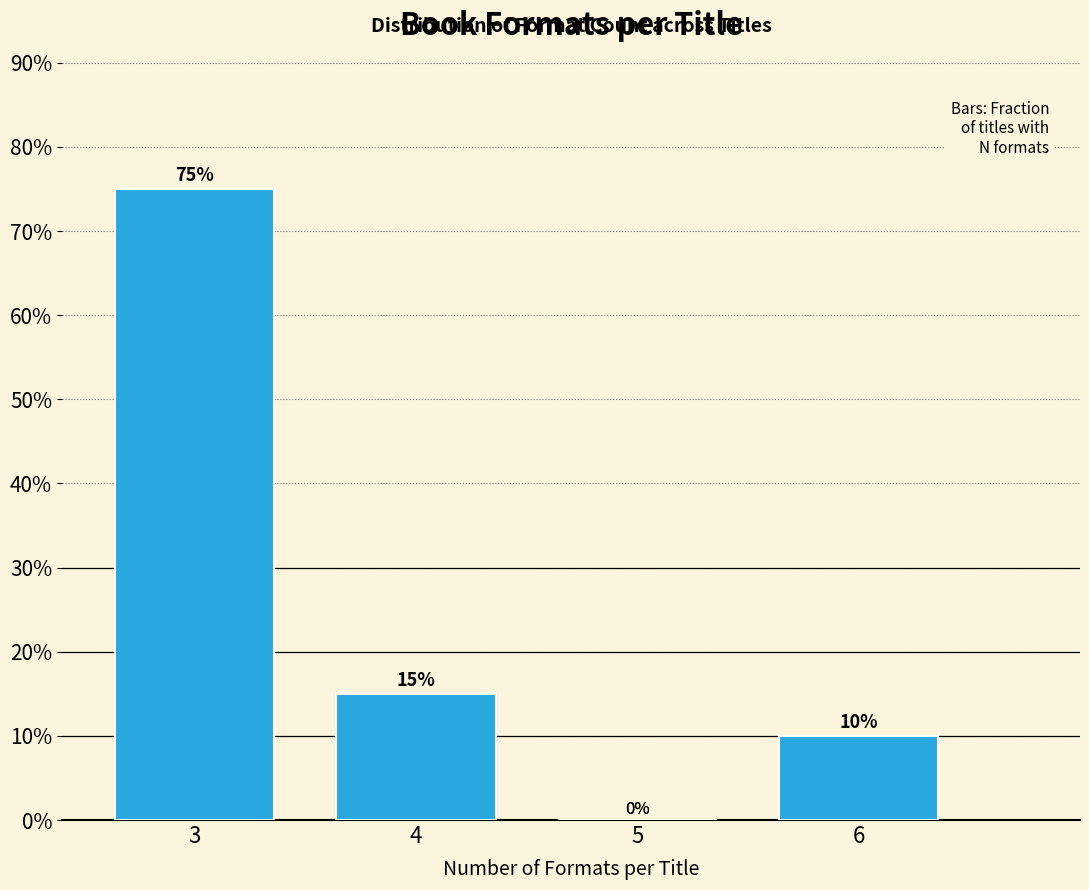

Reading left to right, what are all the values shown in this chart?

3=75	4=15	5=0	6=10